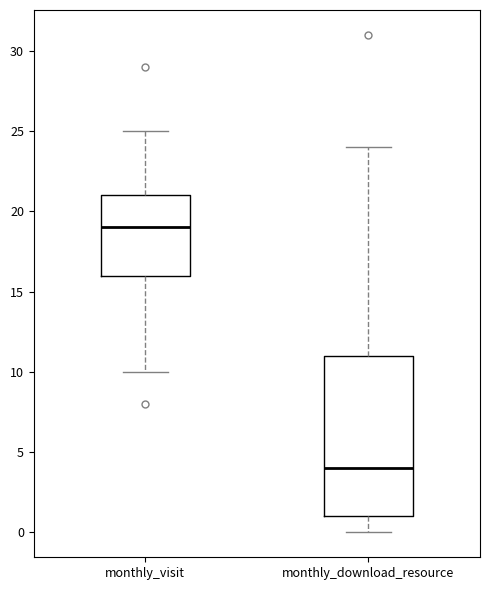

Where is the lower edge of the box for monthly_download_resource on the y-axis? The values are not printed on the chart, so give them approximately, as read against the axis.

1